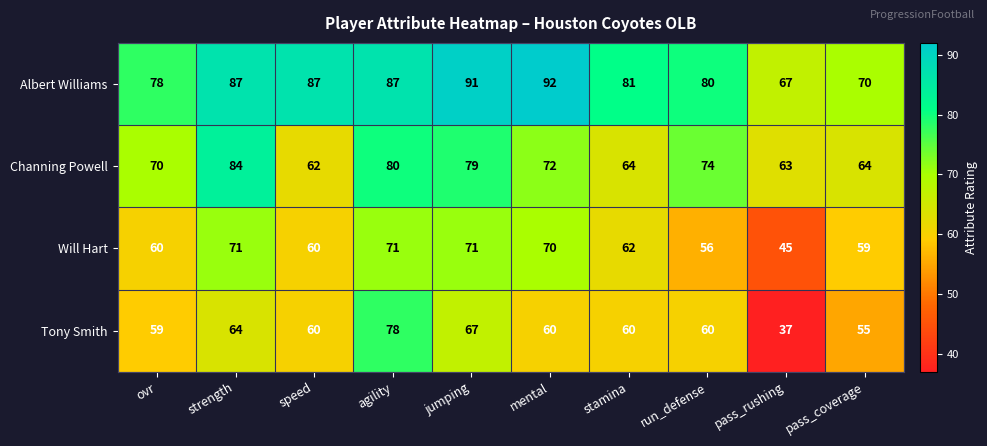

How many series are shown in this chart?

4